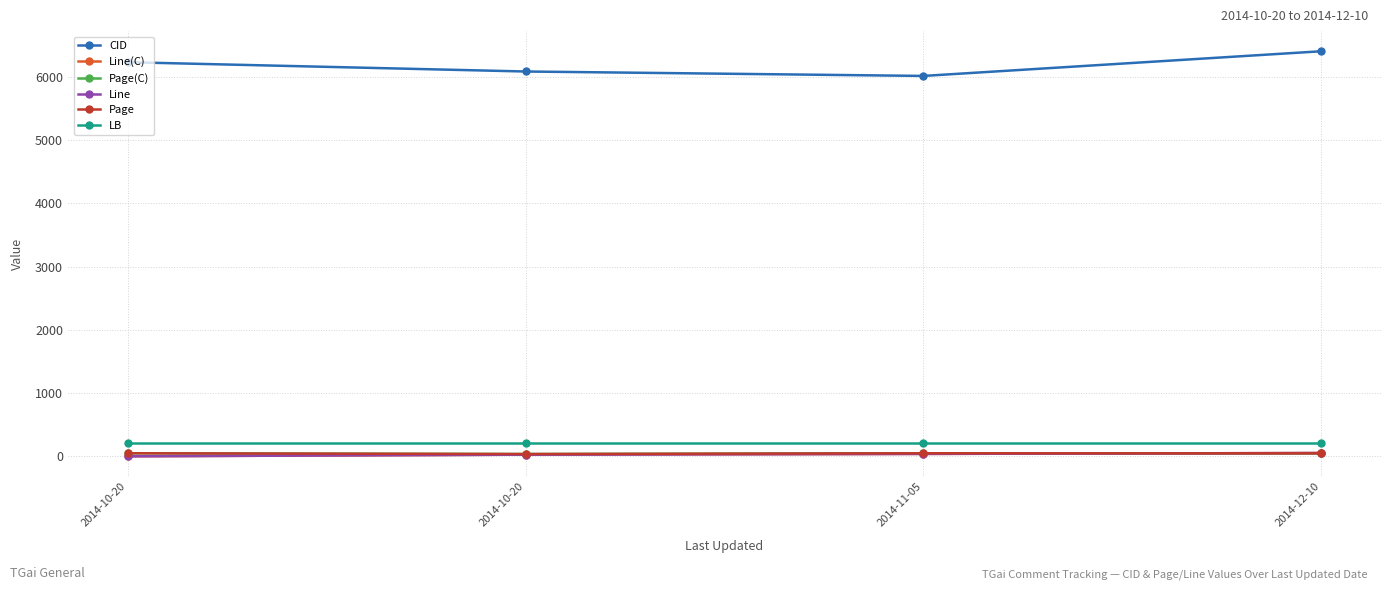

What is the greatest value displayed?

6403